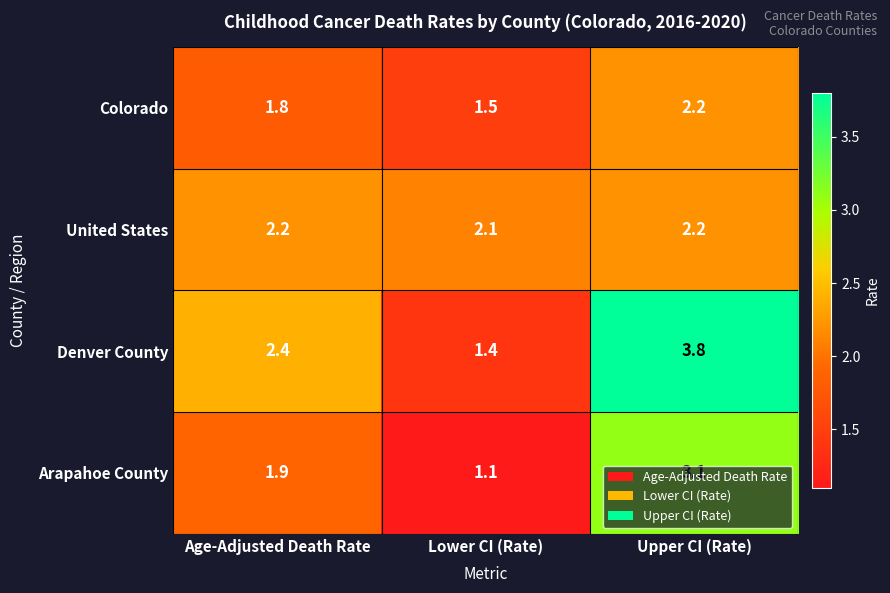

At which label is Colorado closest to 1?

Lower CI (Rate)